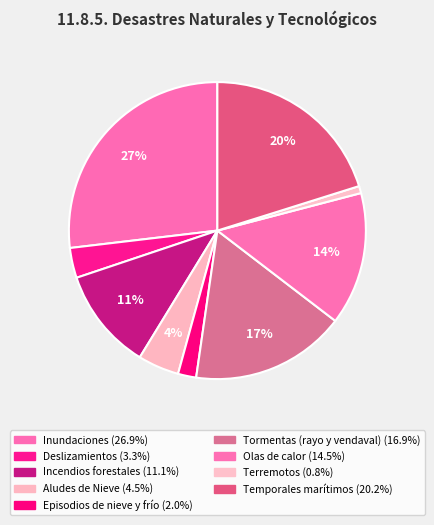

How many segments does this pie chart have?

9